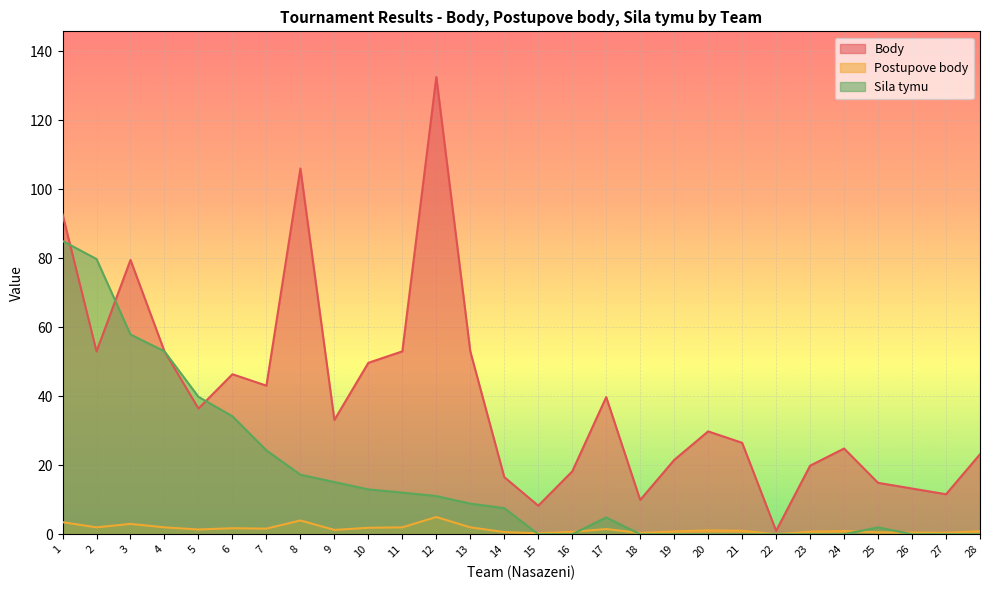

The Postupove body series shows 1.1 at 20. True or false?

True